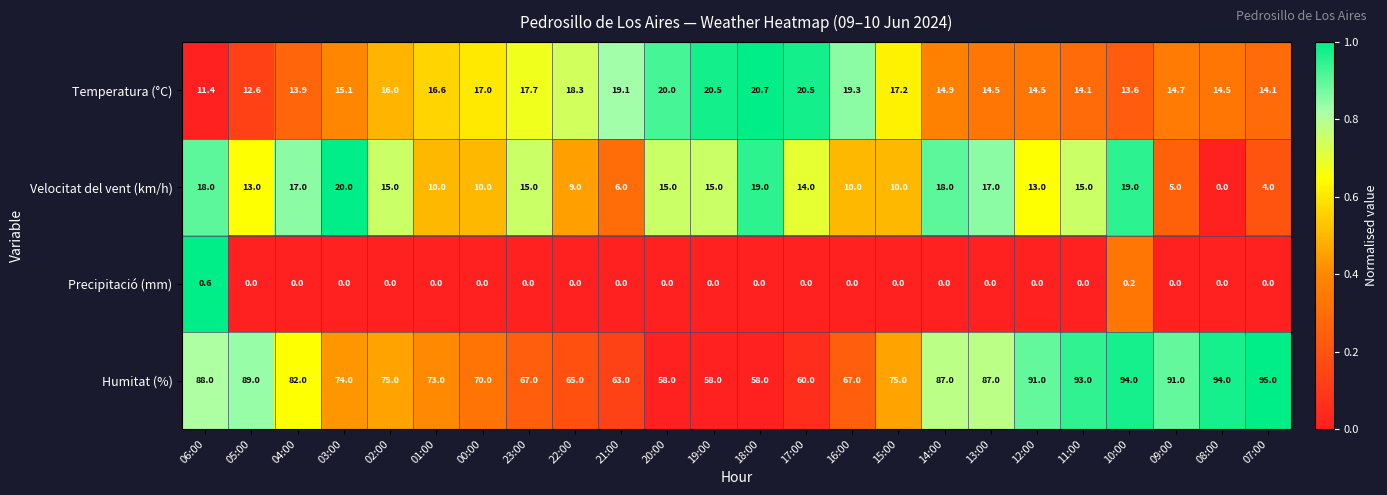

What is the sum of the Velocitat del vent (km/h) values at 02:00 and 15:00?

25.0